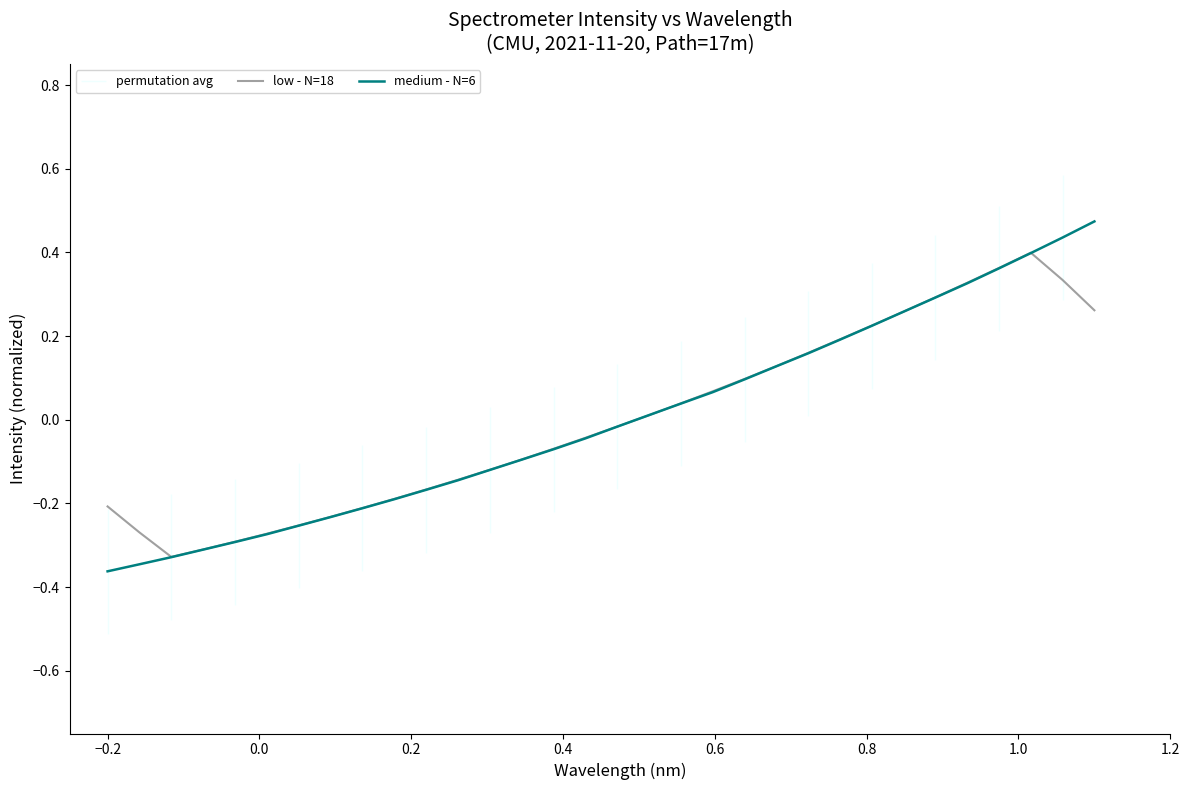

How many intersections are there between low - N=18 and medium - N=6?

3